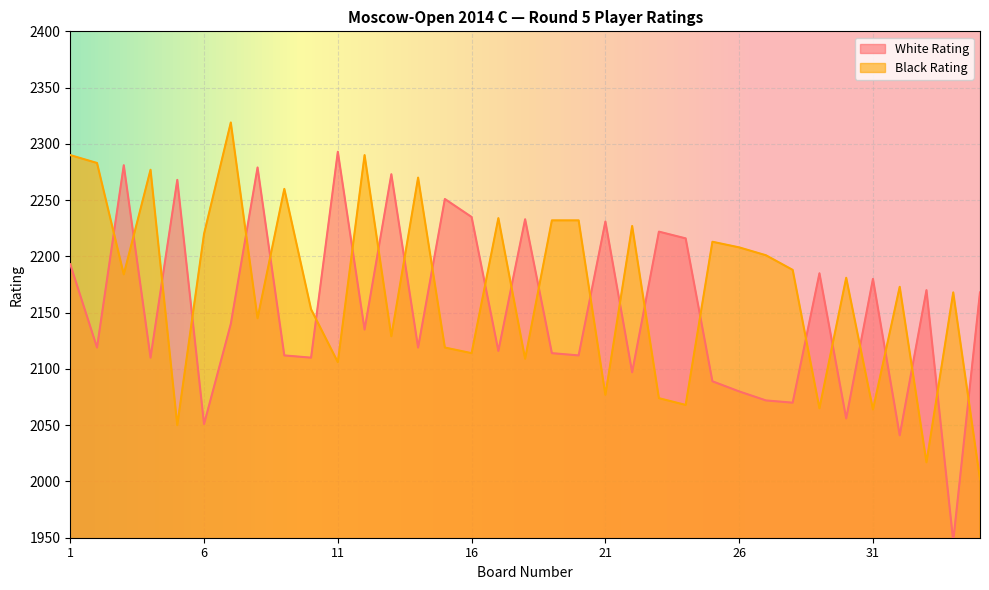

How many interior local peaks does the Black Rating series have?

11